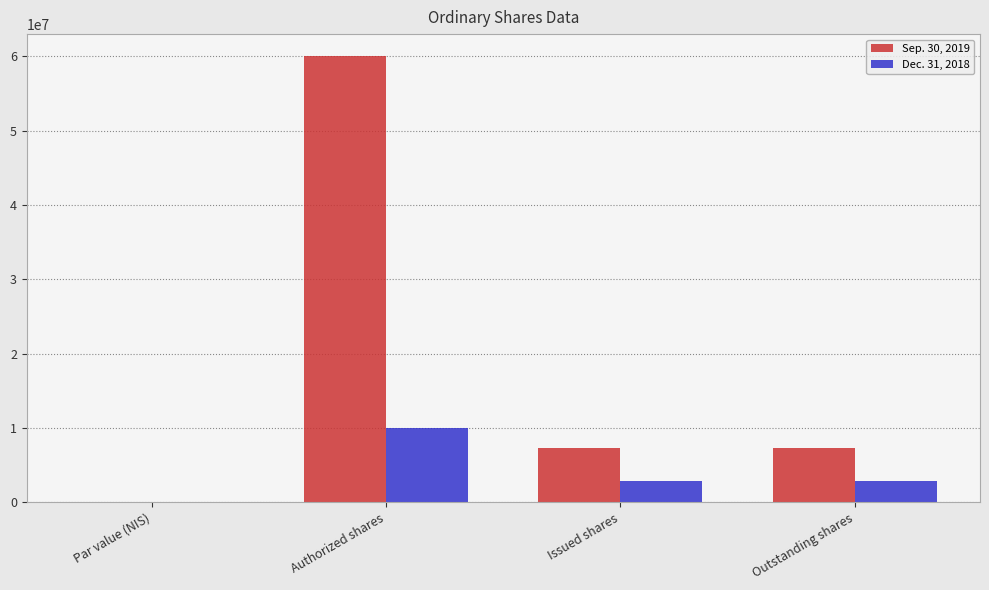

At which label does Sep. 30, 2019 first exceed 7300072?

Authorized shares